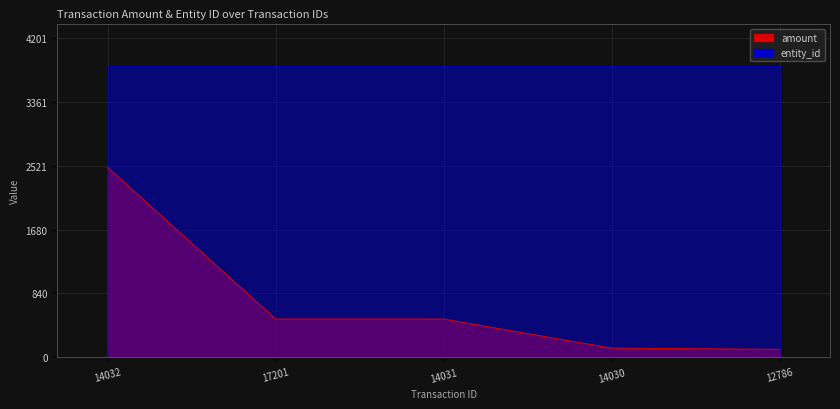

How many data points are above 500?

1